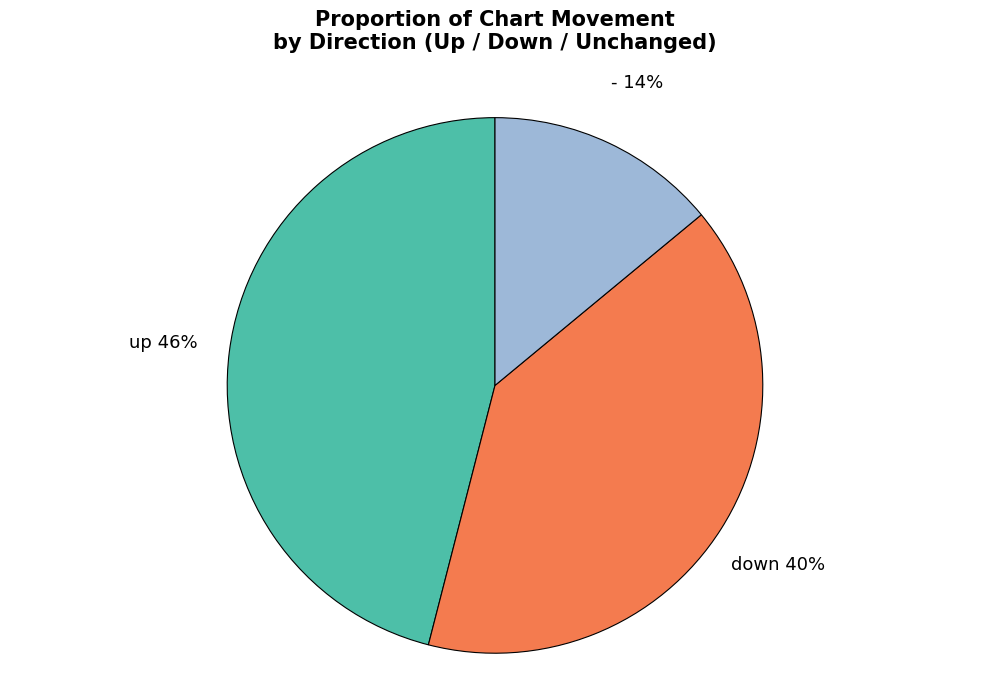

What percentage is the down slice, to the nearest percent?

40%